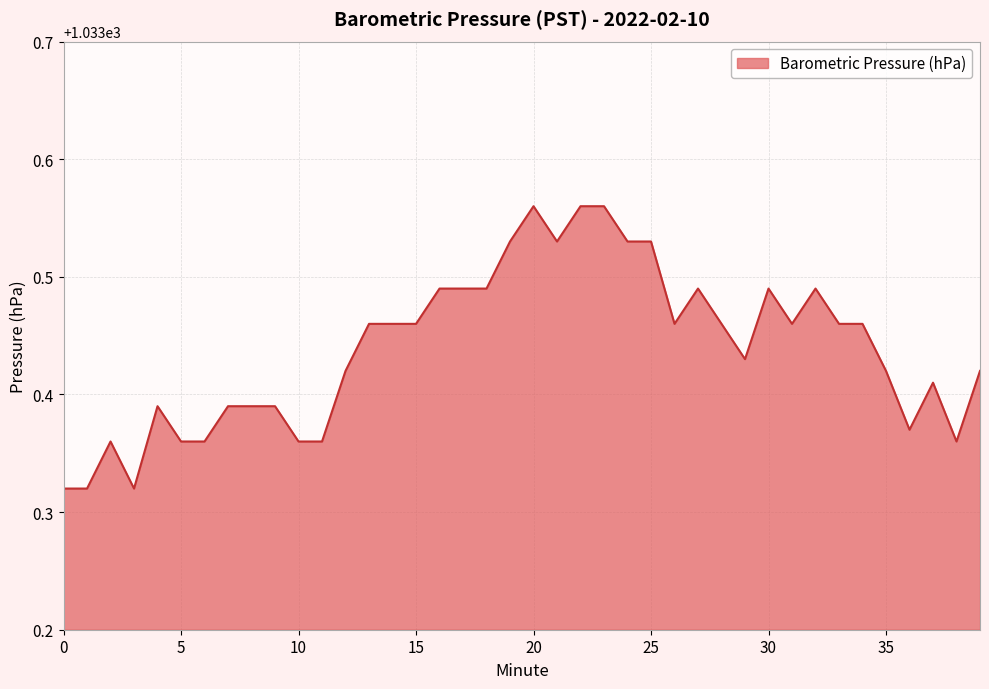

How many lines are shown in the chart?

1